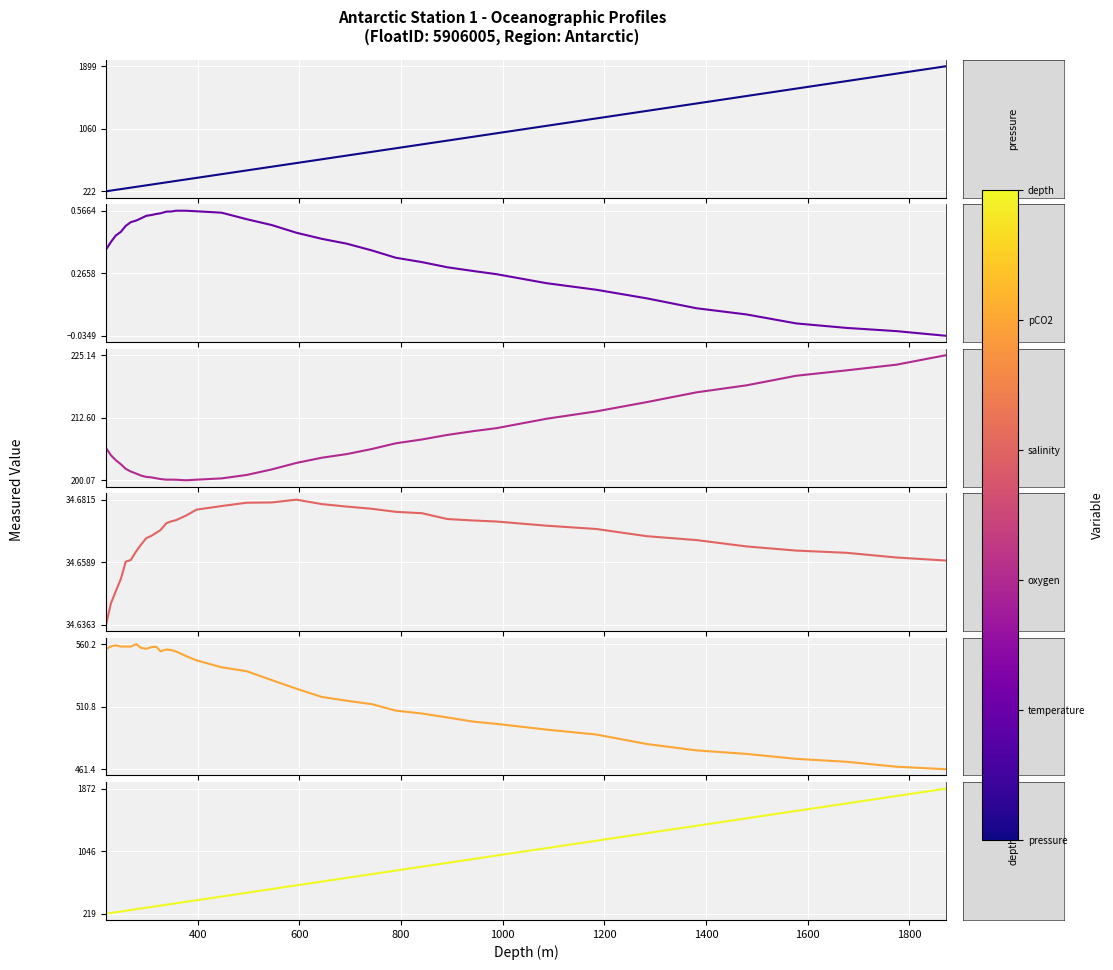

Does the chart display data point markers on the line(s)?

No